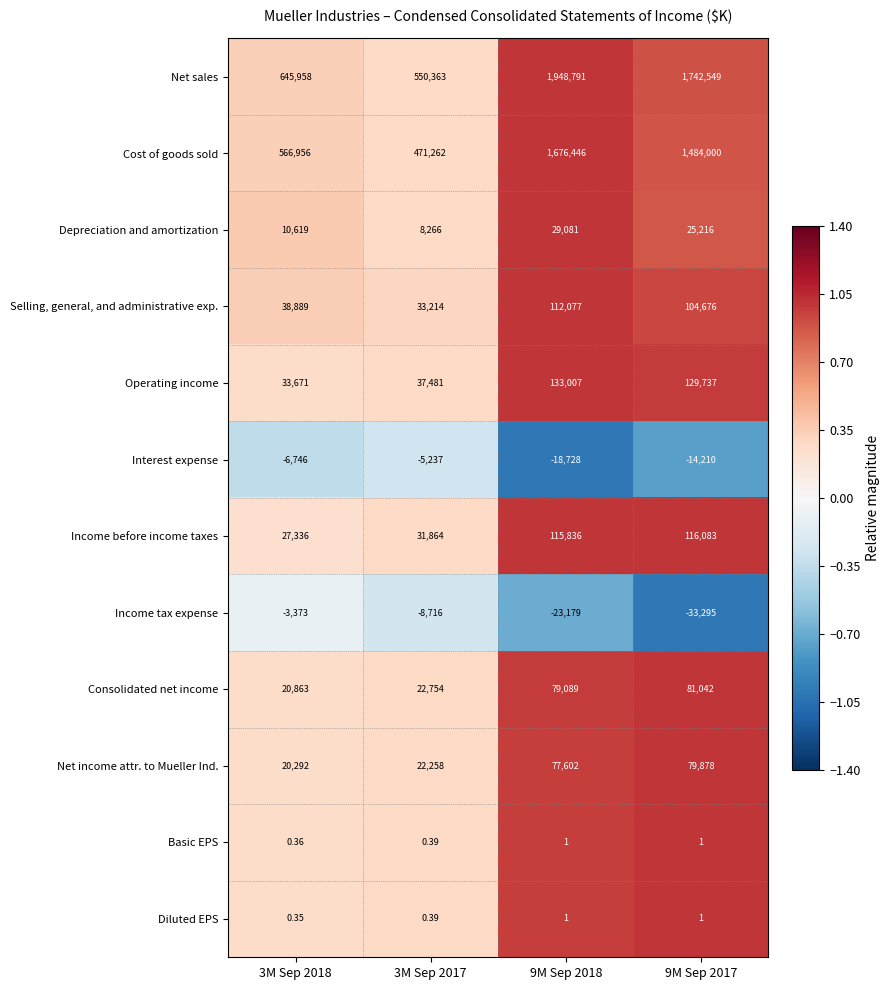

Which series has the largest total across all categories?

Net sales